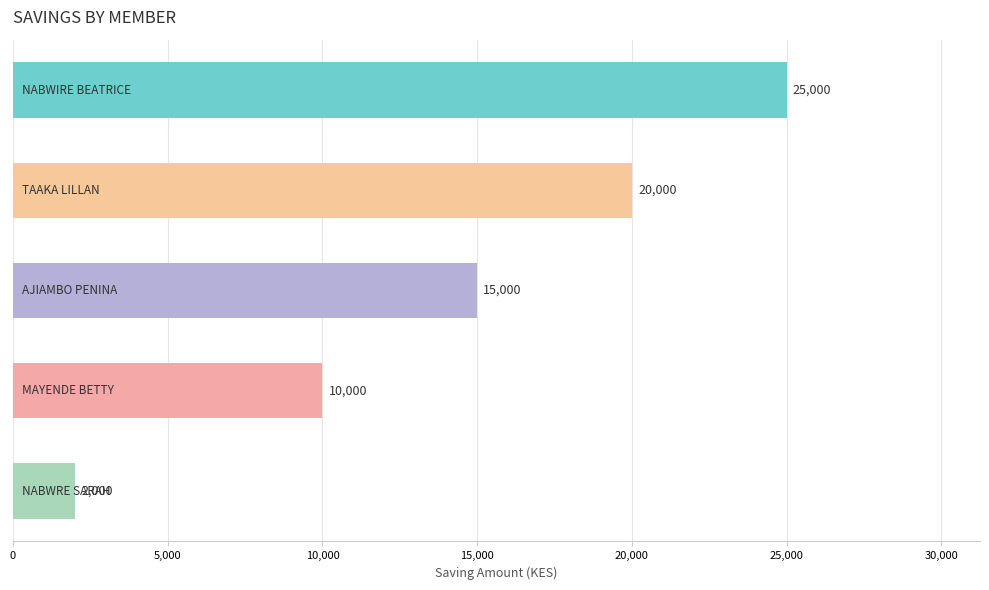

How many values are between 10000 and 20000?

3